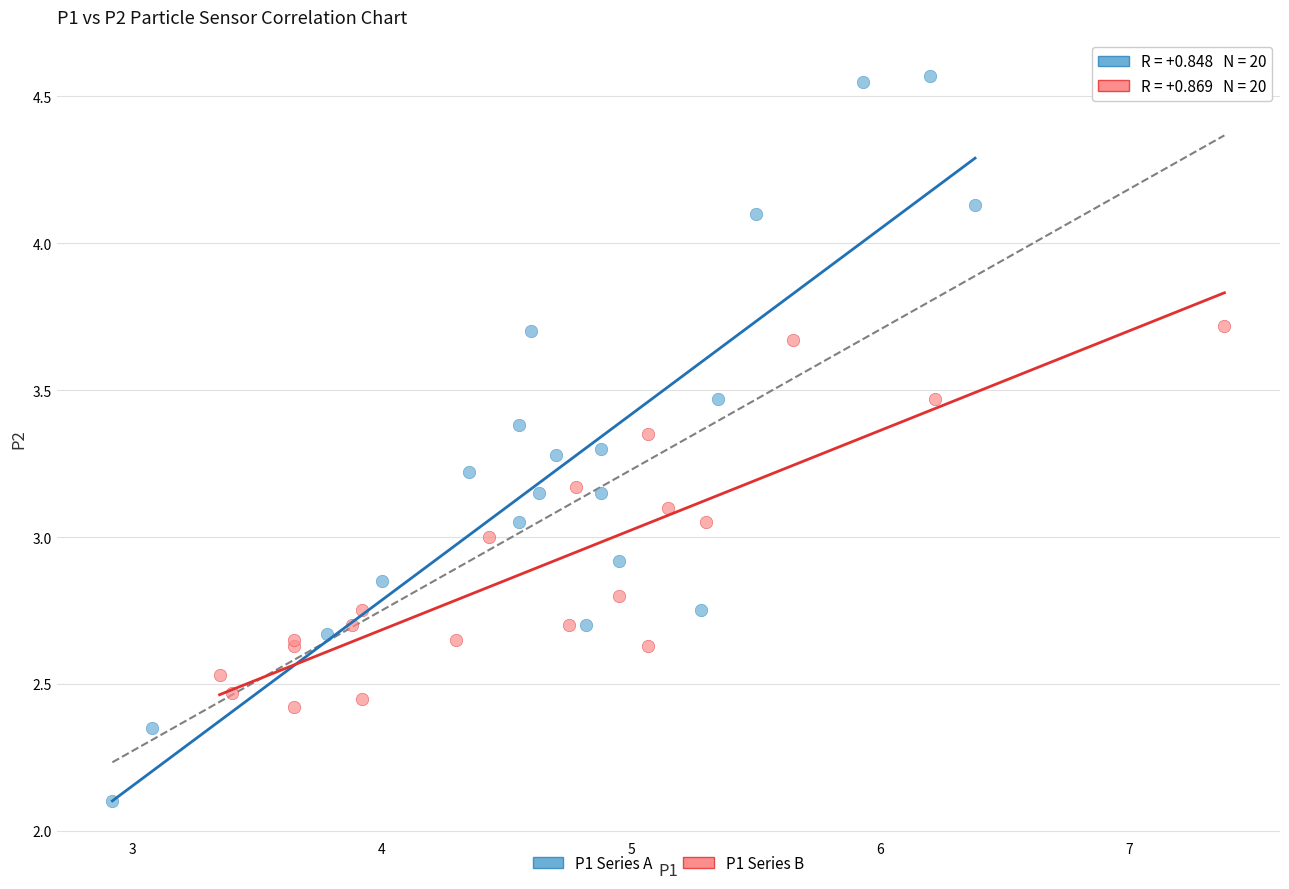

Which series reaches the minimum Y coordinate?

P1 Series A